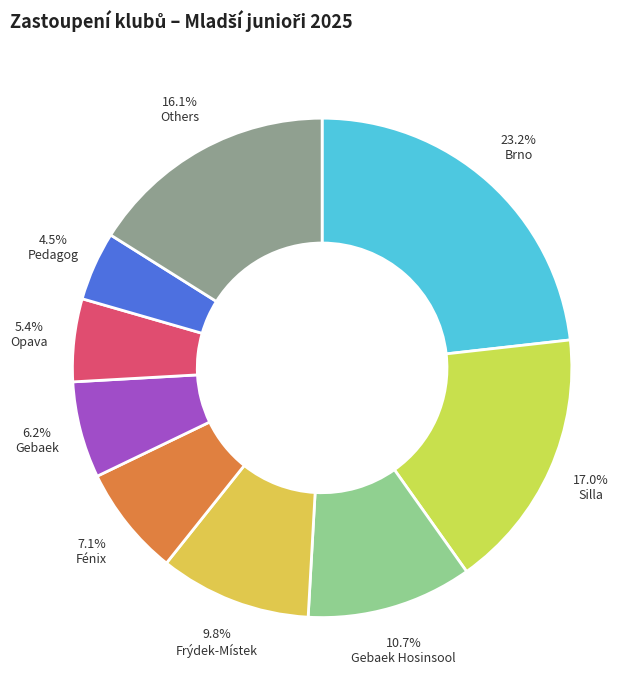

Count the number of slices in the pie.

9